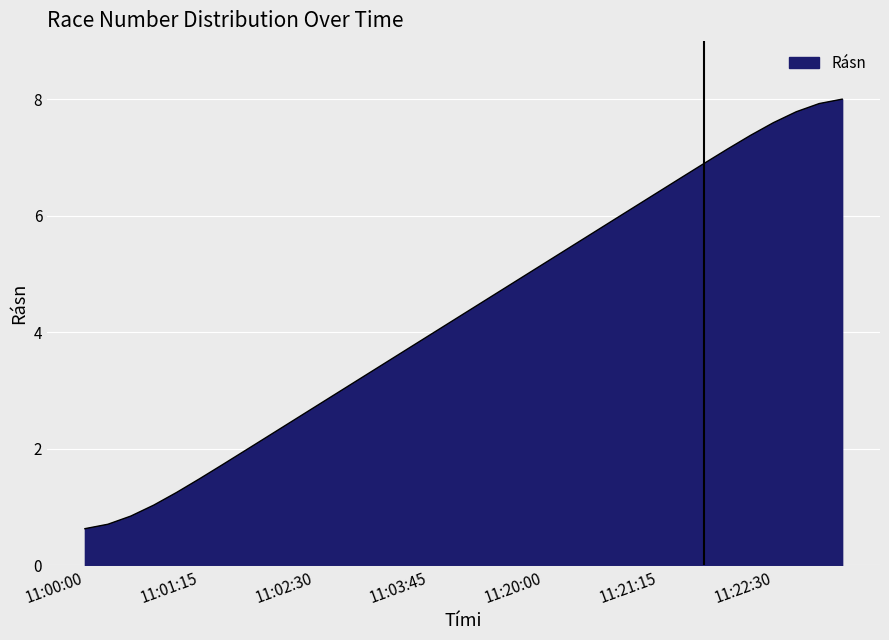

What is the difference between the second highest and minimum values?

7.3